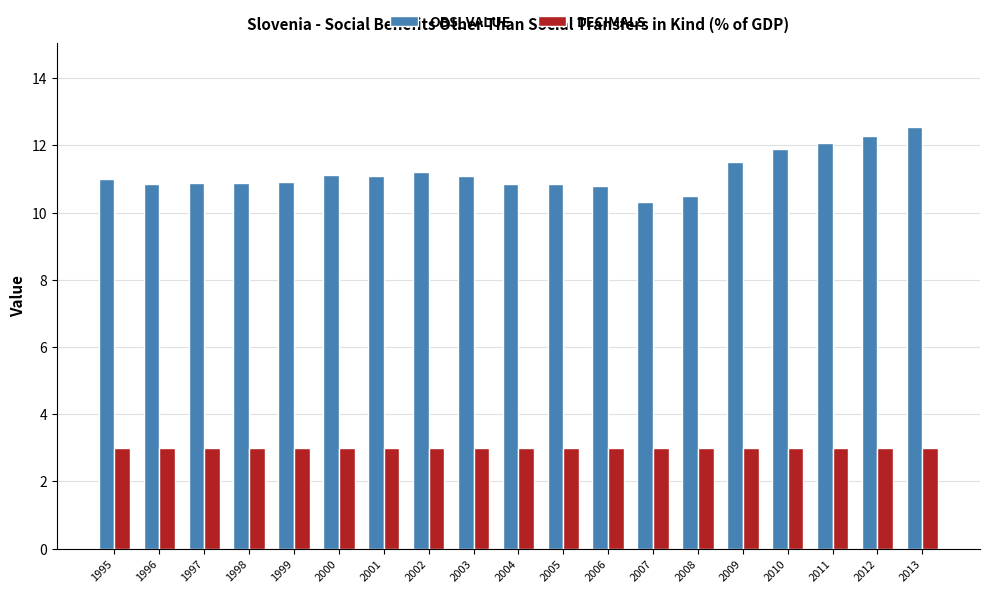

What value does the DECIMALS series have at 2011?

3.0